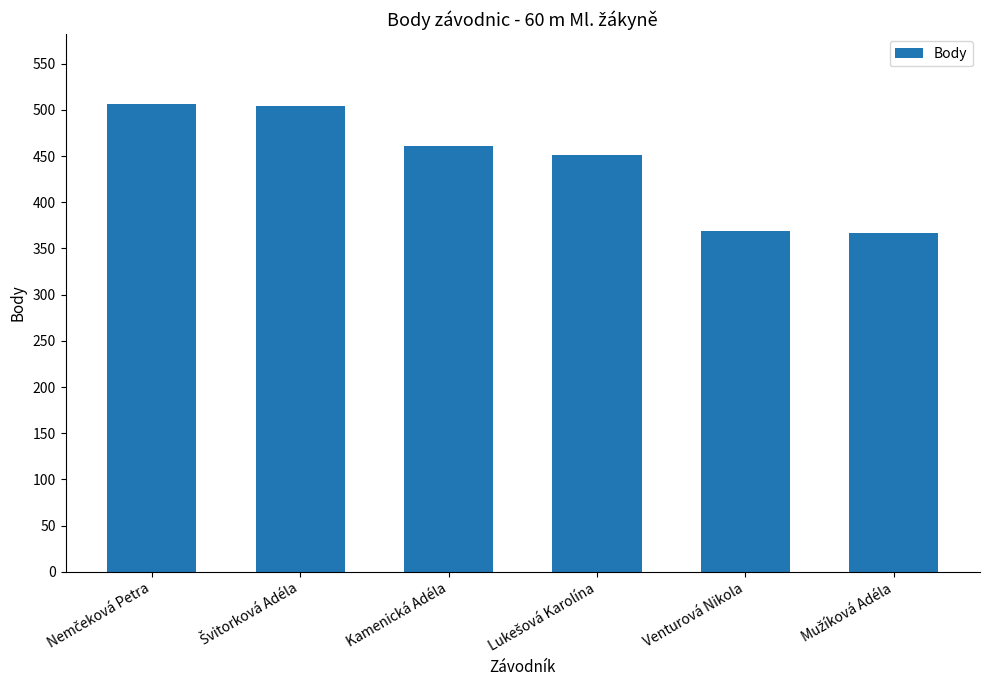

What is the label of the 2nd bar from the right?

Venturová Nikola